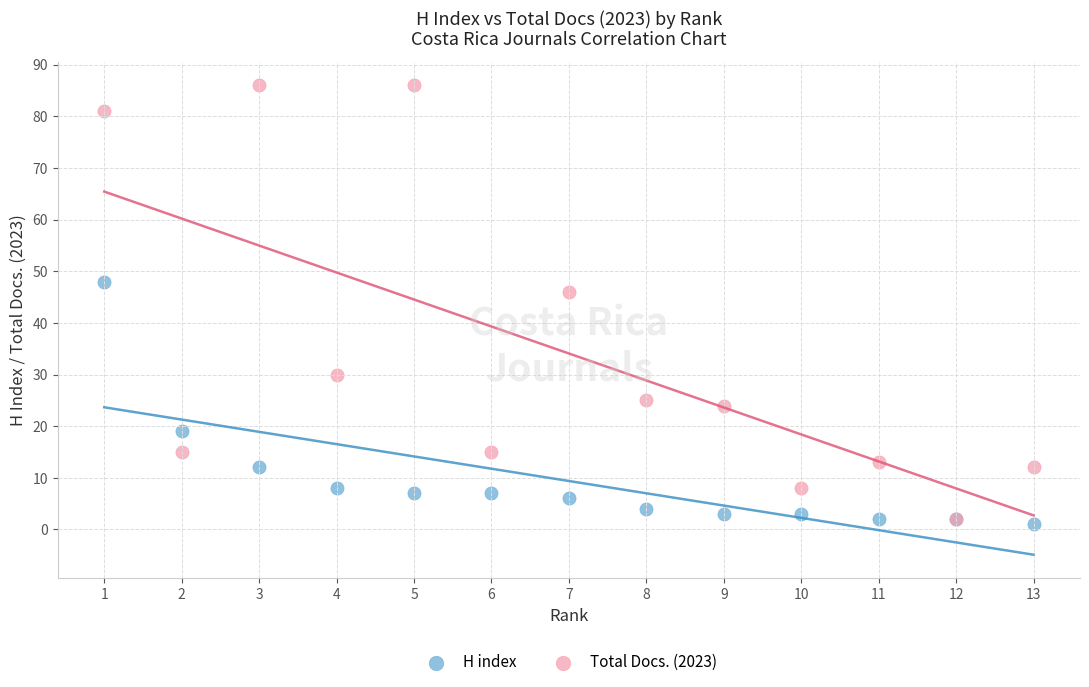

Which series reaches the maximum Y coordinate?

Total Docs. (2023)